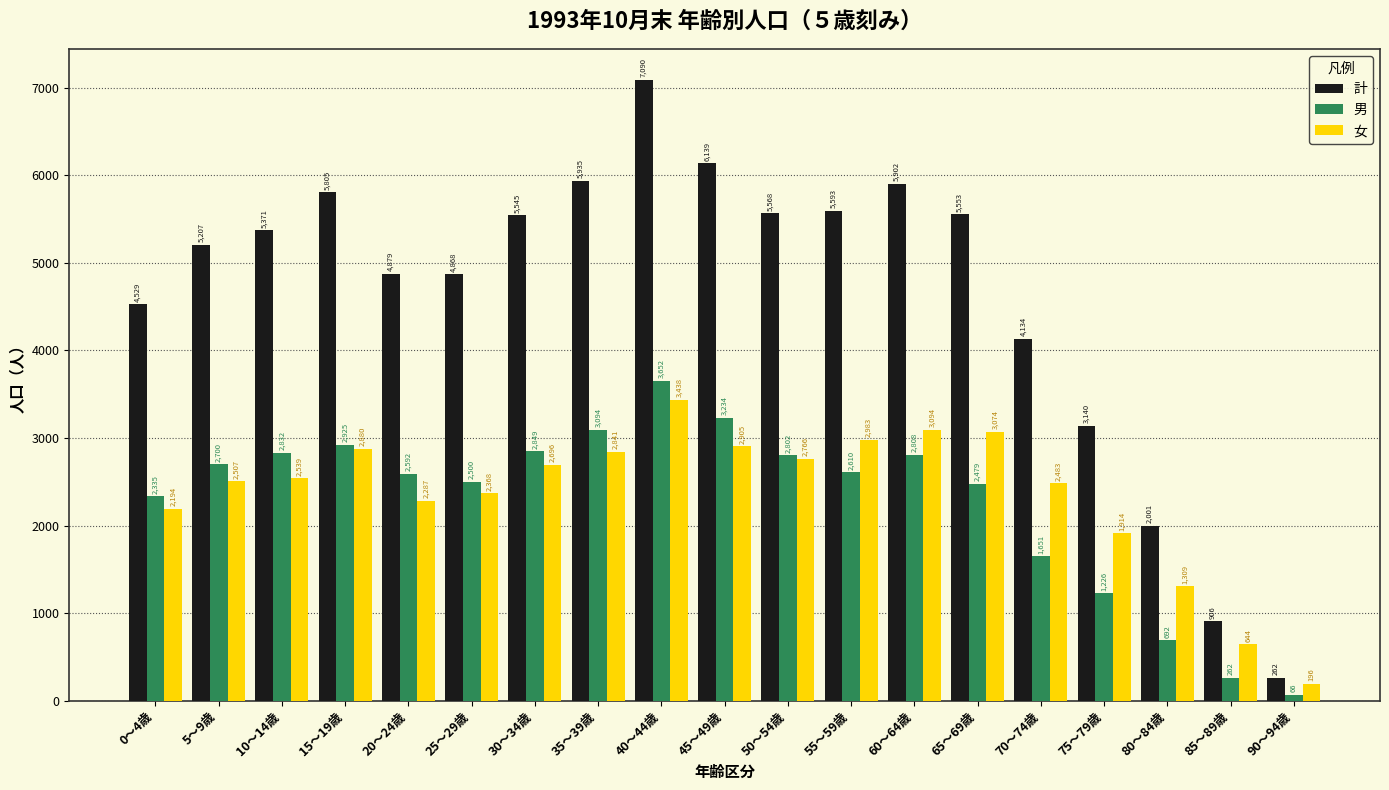

How many groups of bars are there?

19